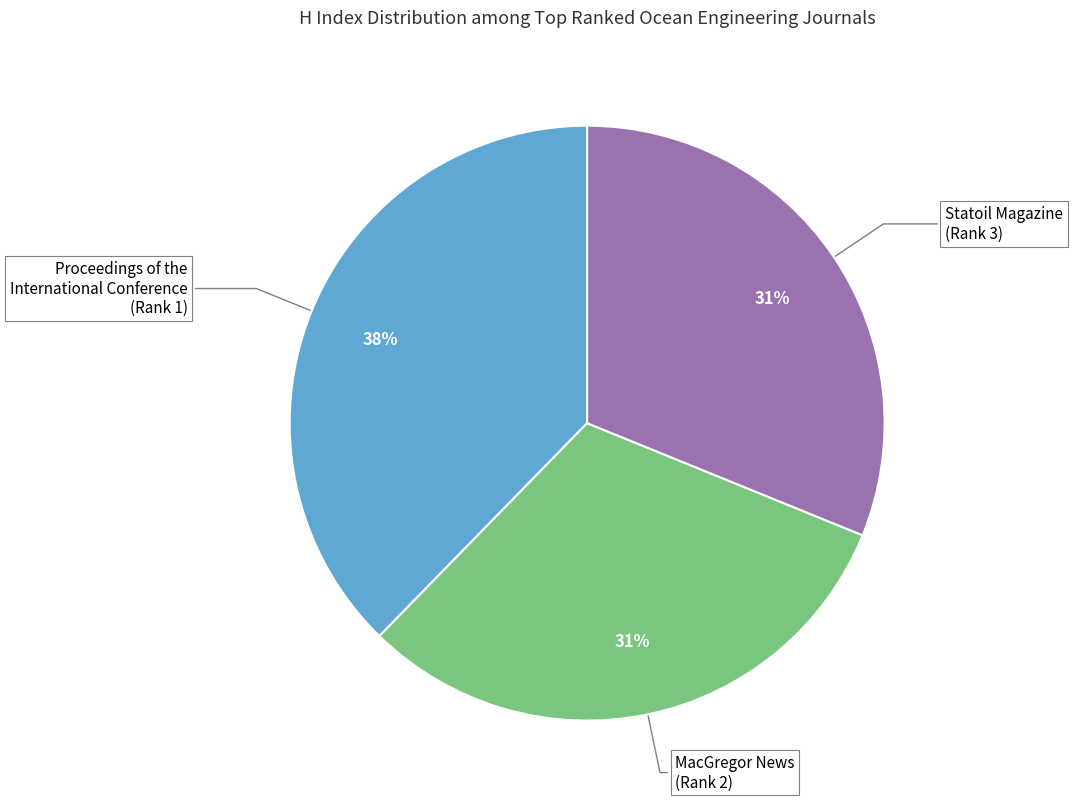

To the nearest percent, what portion does MacGregor News (Rank 2) represent?

31%